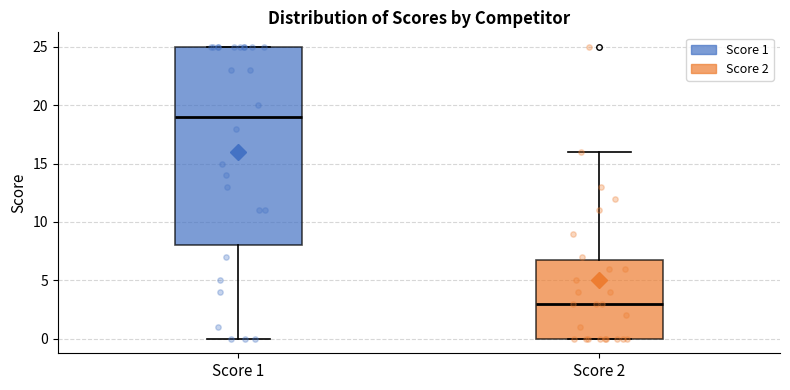

Reading left to right, transcribe this box plot: for each box, give where its median line is, the range the box spans, and where its two whiskers end, as read against the y-axis. The values are not printed on the chart, so give them approximately, as read against the axis.

Score 1: median 19, box 8 to 25, whiskers 0 to 25
Score 2: median 3, box 0 to 7, whiskers 0 to 16